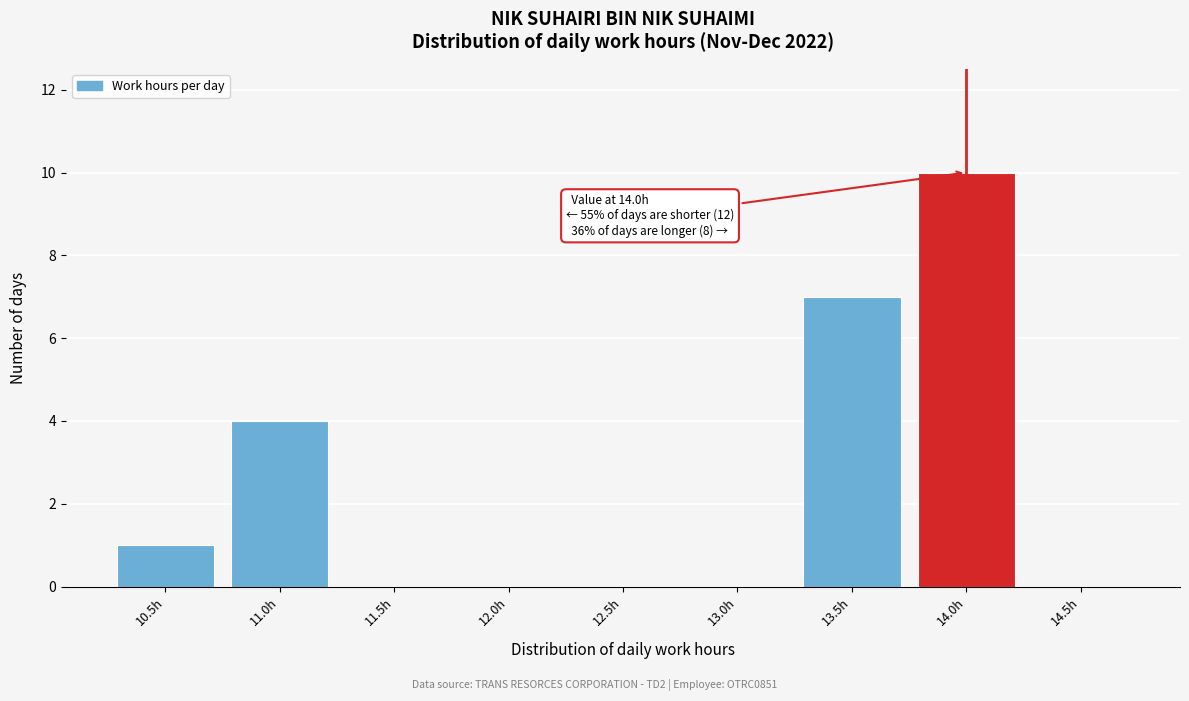

Reading left to right, list all the values displayed in this chart.

10.5h=1	11.0h=4	11.5h=0	12.0h=0	12.5h=0	13.0h=0	13.5h=7	14.0h=10	14.5h=0